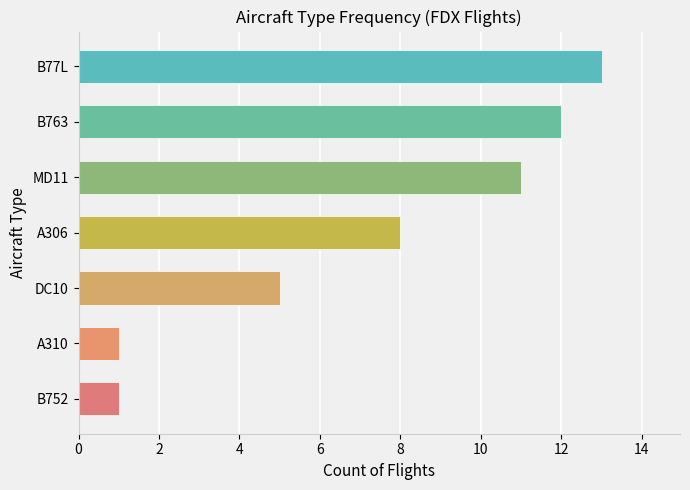

Reading bottom to top, list all the values displayed in this chart.

B752=1	A310=1	DC10=5	A306=8	MD11=11	B763=12	B77L=13